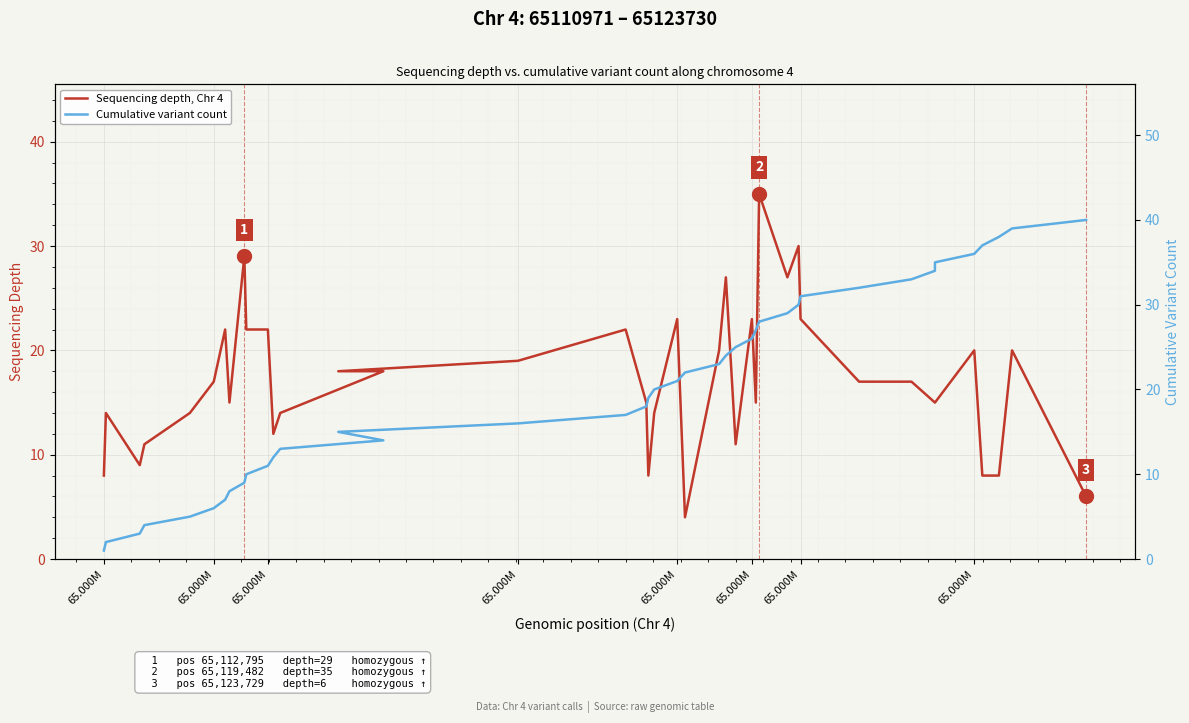

What is the difference between the maximum and minimum values in the Cumulative variant count series?

39